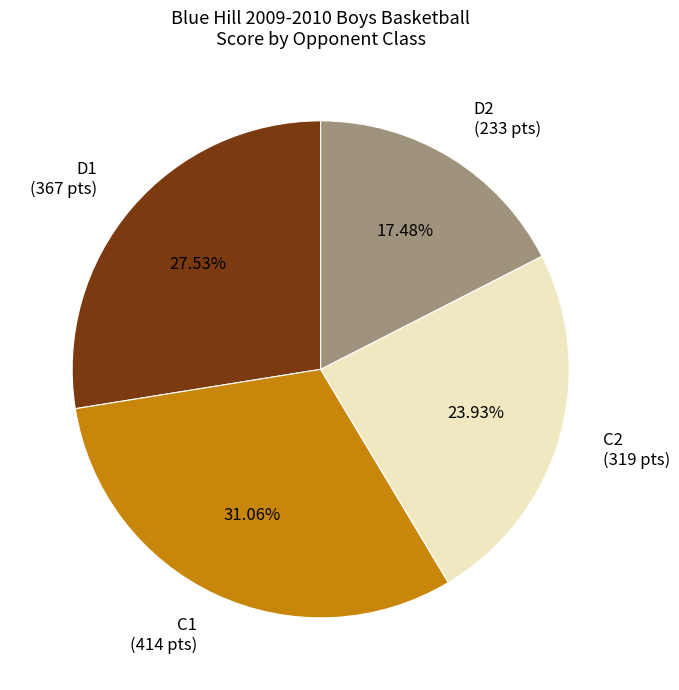

Does C1 represent more than half of the total?

No